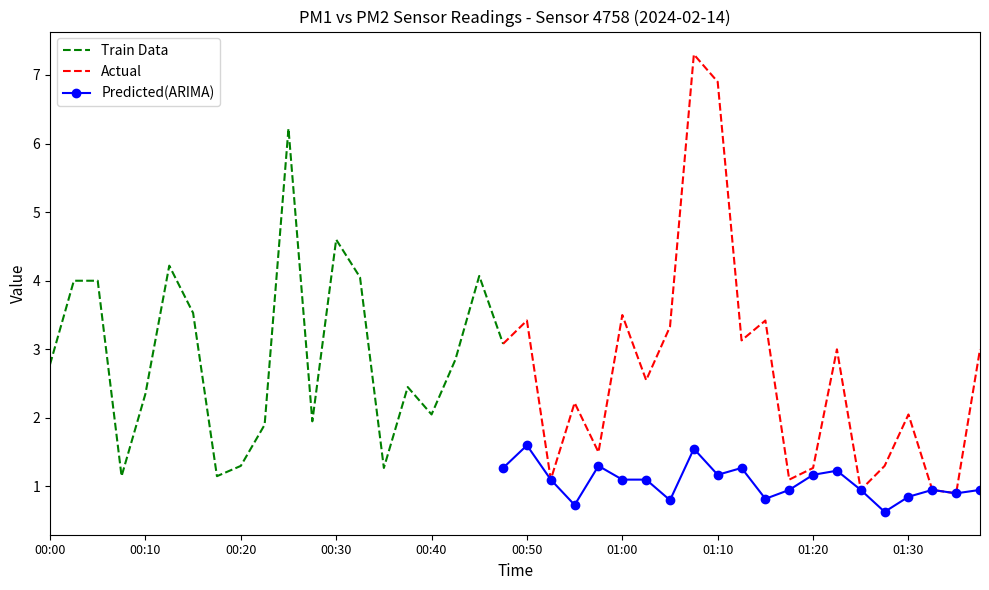

What is the label of the 2nd point from the left?

00:03